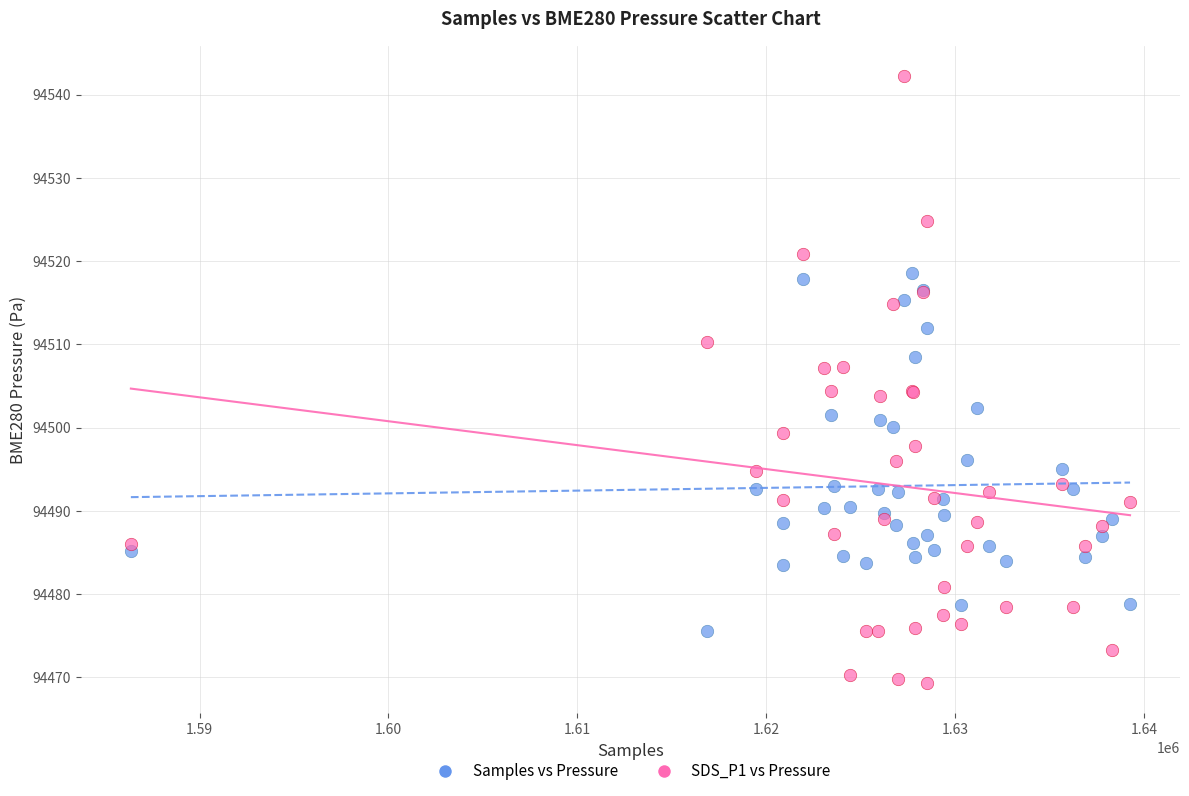

Which series reaches the maximum Y coordinate?

SDS_P1 vs Pressure